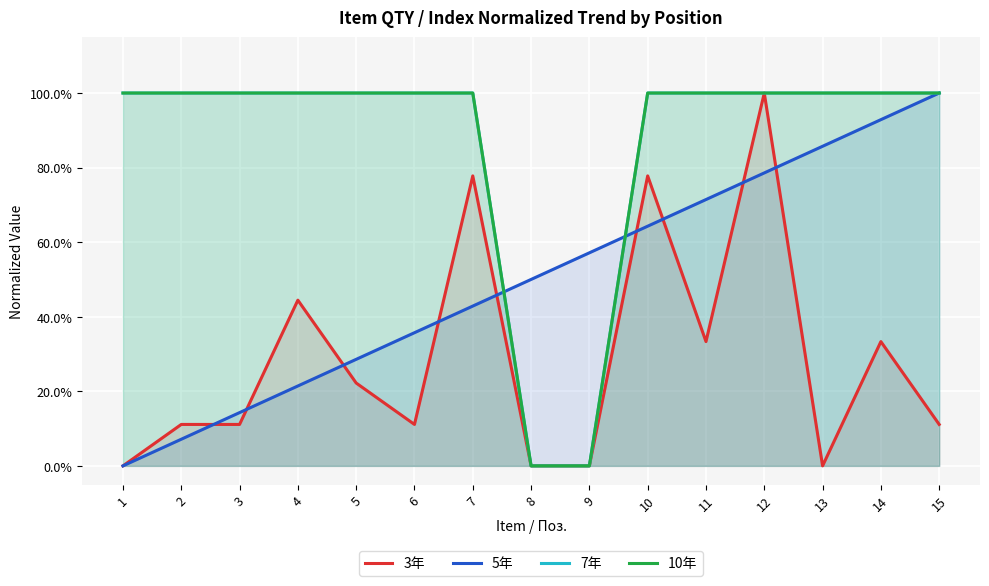

How many interior local peaks does the 3年 series have?

5